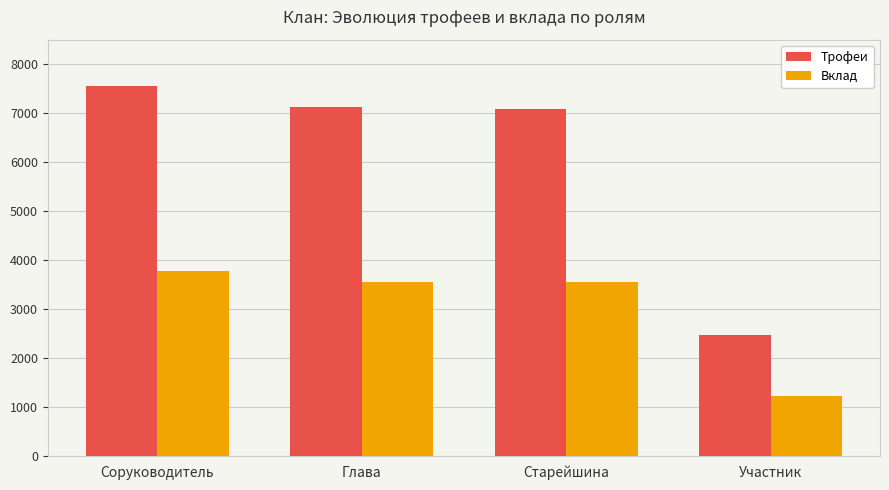

What is the maximum value for Трофеи?

7561